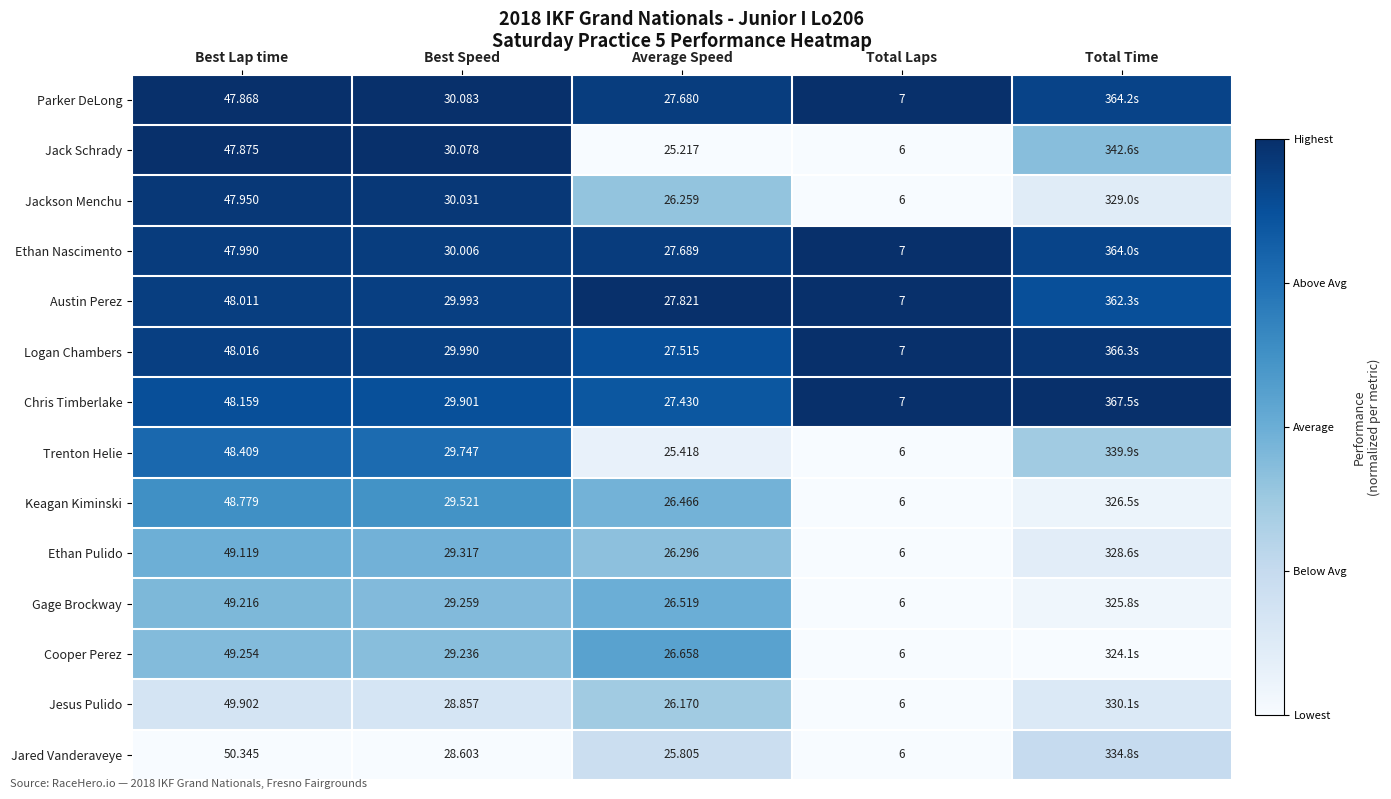

At Best Lap time, list the series in order from smallest to largest.

Parker DeLong, Jack Schrady, Jackson Menchu, Ethan Nascimento, Austin Perez, Logan Chambers, Chris Timberlake, Trenton Helie, Keagan Kiminski, Ethan Pulido, Gage Brockway, Cooper Perez, Jesus Pulido, Jared Vanderaveye